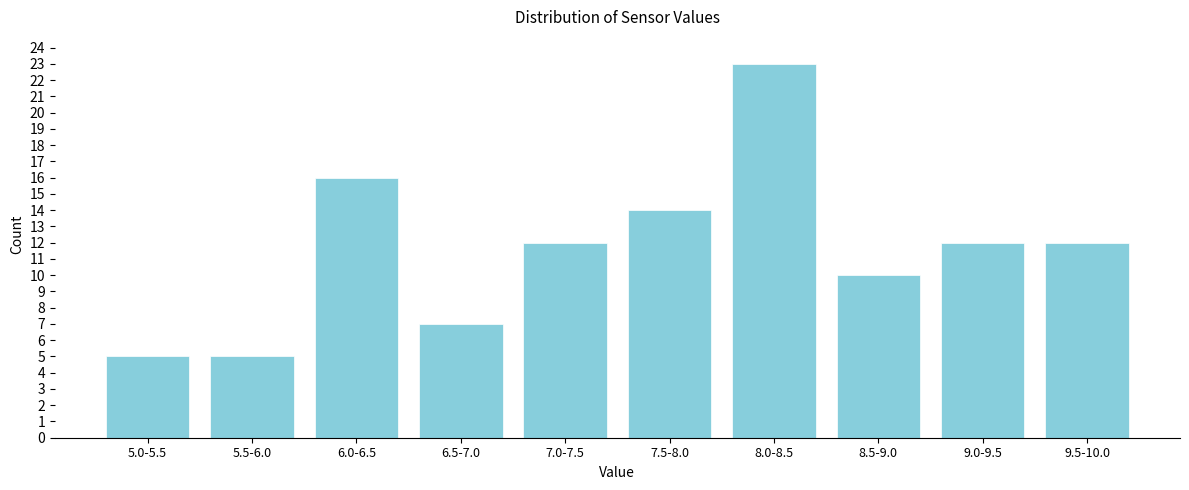

Reading left to right, transcribe all the data shown in this chart.

5	5	16	7	12	14	23	10	12	12